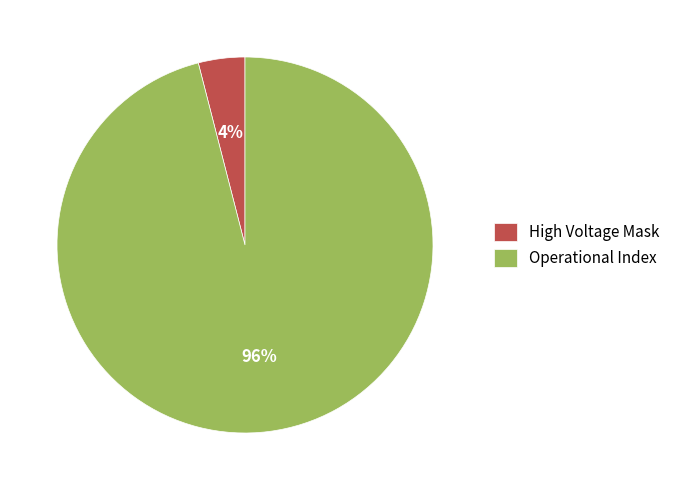

Combined, do High Voltage Mask and Operational Index account for over 50%?

Yes